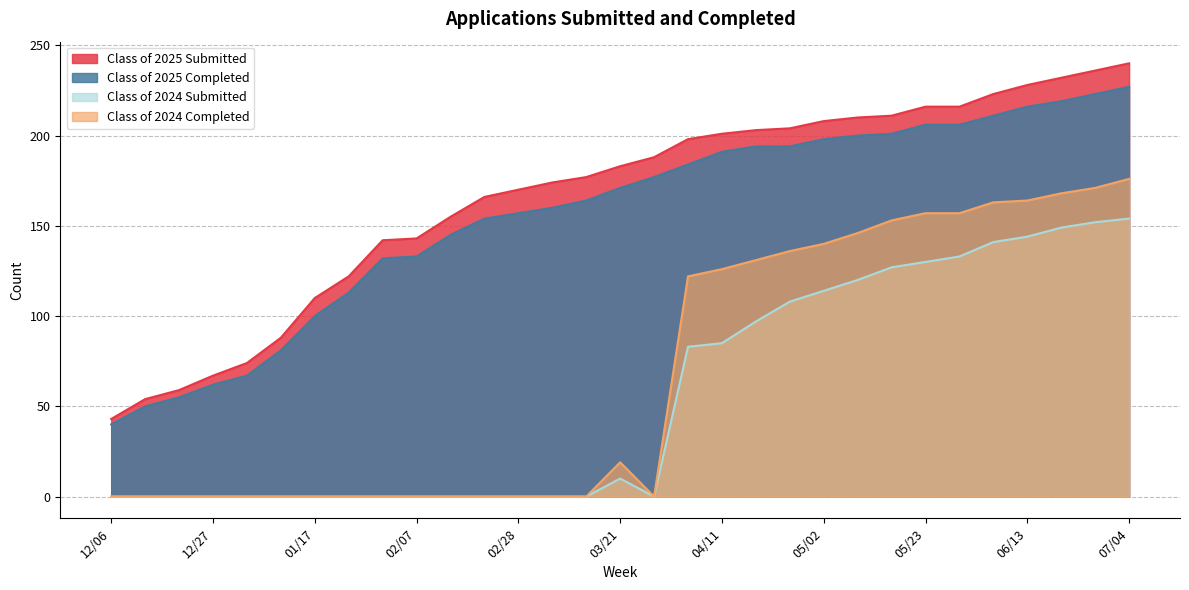

What is the minimum value for Class of 2025 Completed?

40